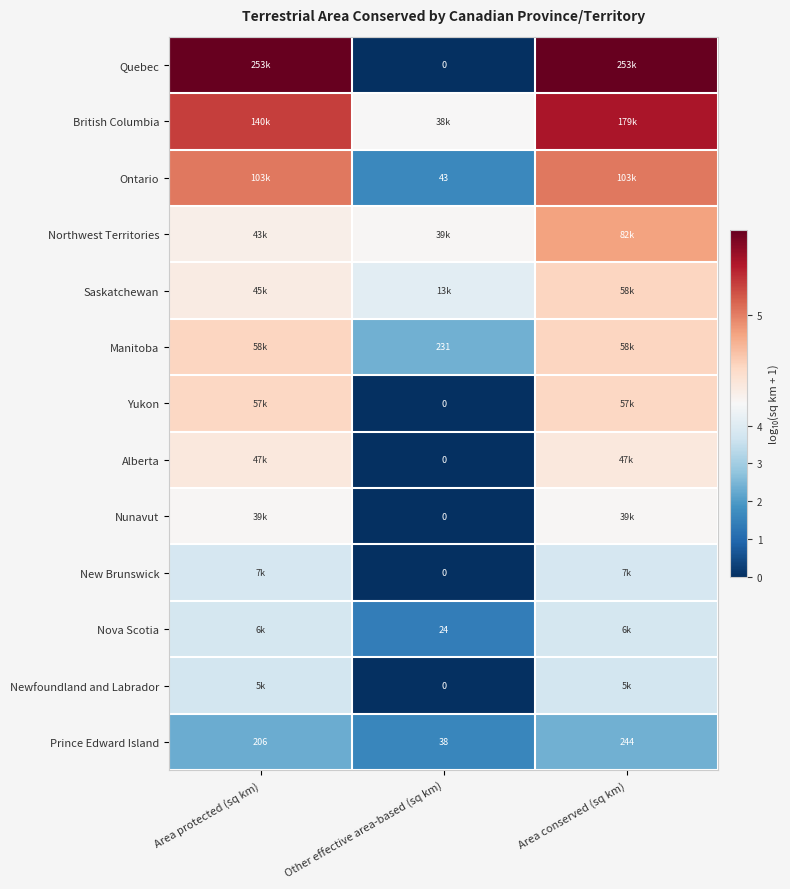

The value of Prince Edward Island at Area conserved (sq km) is 1.0. True or false?

False